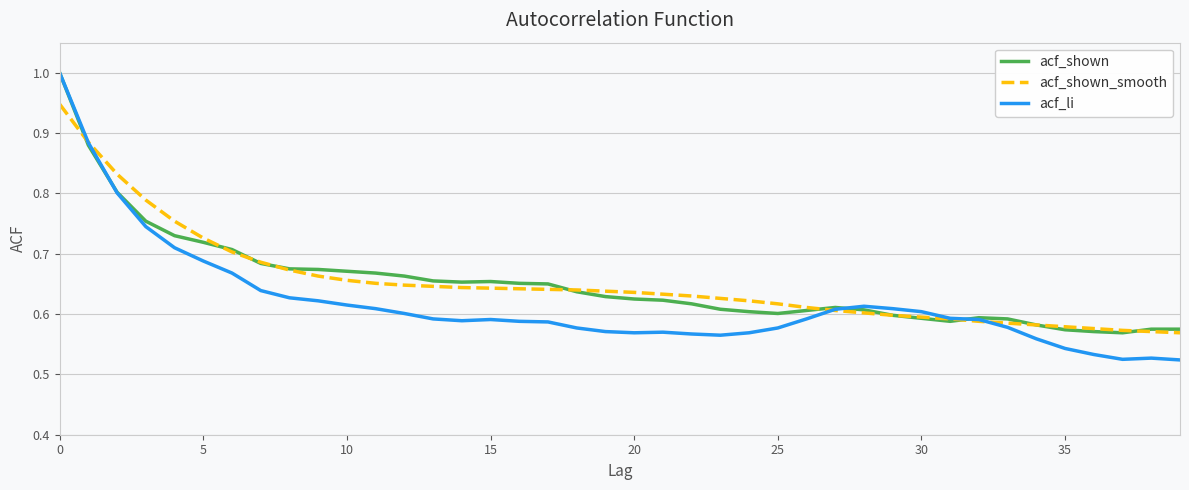

Which series has the largest range (max minus min)?

acf_li